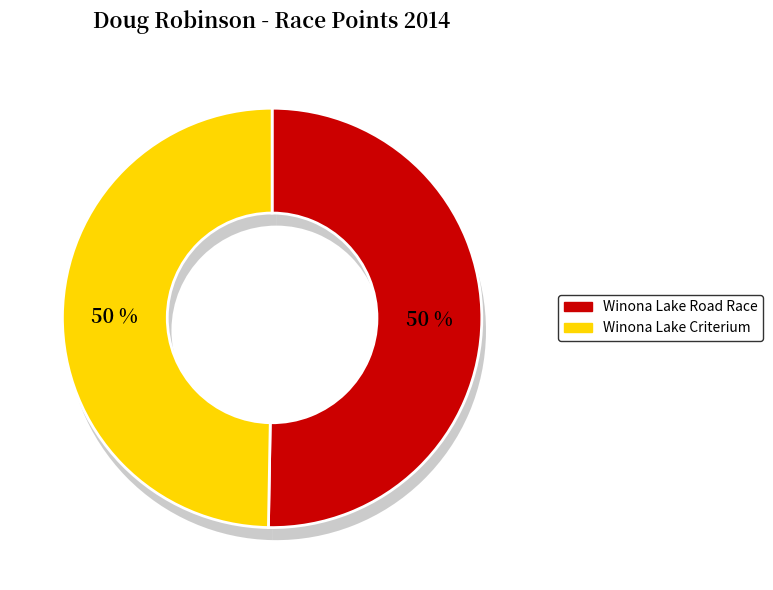

True or false: Winona Lake Criterium accounts for 58% of the total.

False